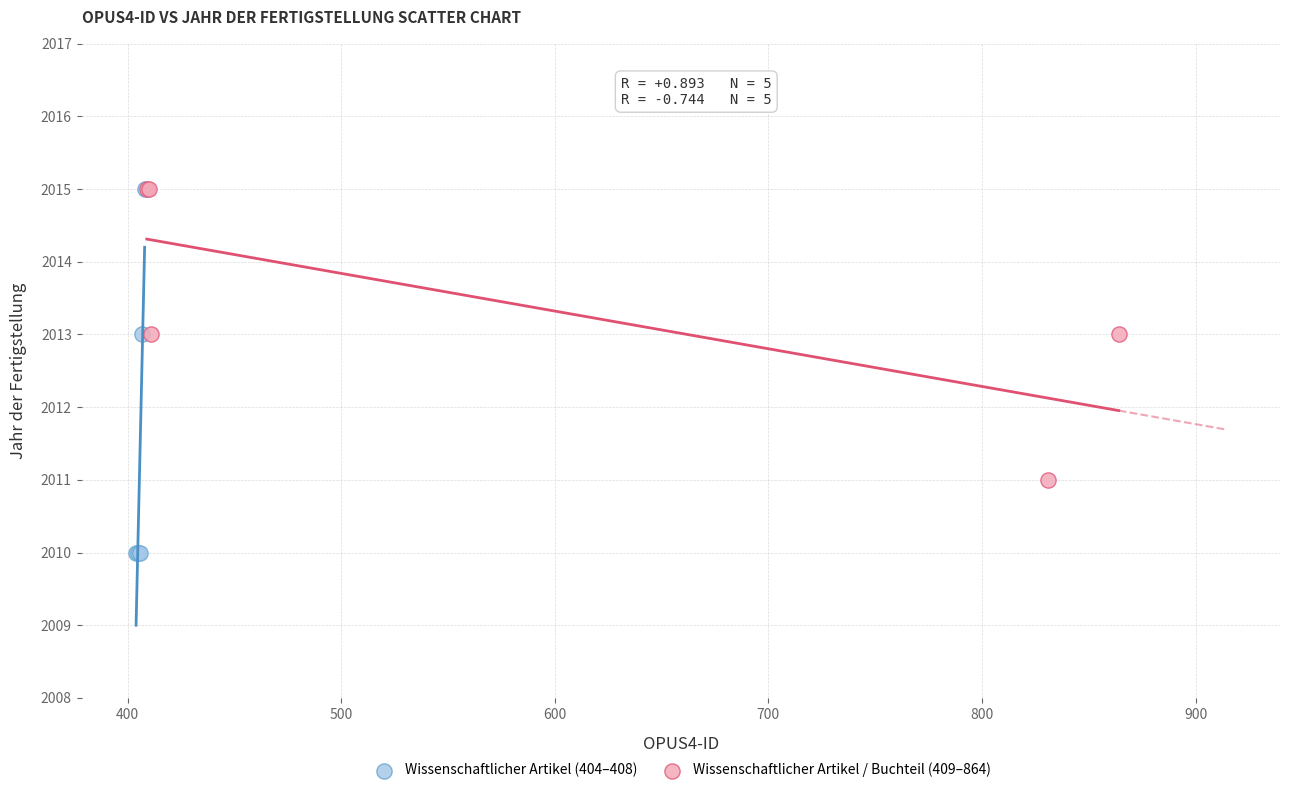

Which series reaches the minimum Y coordinate?

Wissenschaftlicher Artikel (404–408)